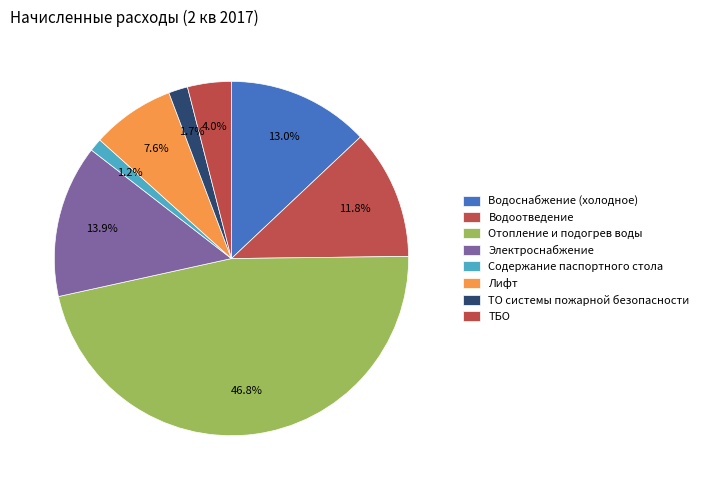

Count the number of slices in the pie.

8